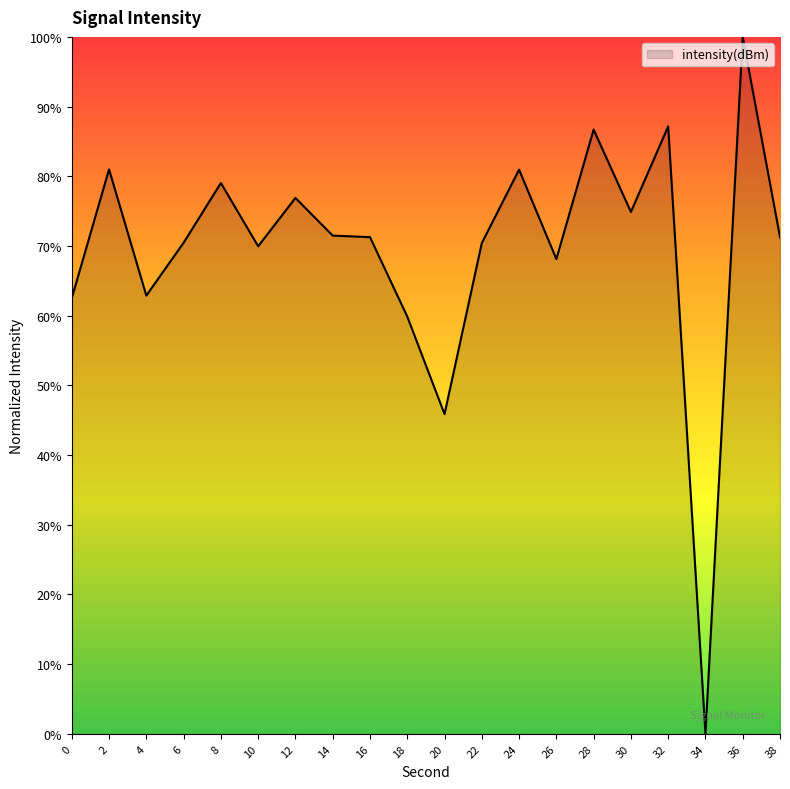

The chart shows a value of 109.8 at 12. True or false?

False